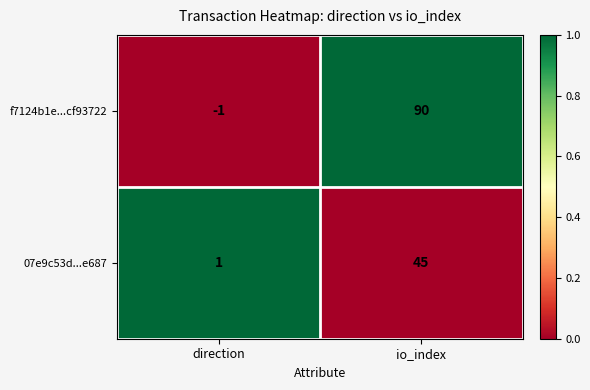

What is the difference between the f7124b1e...cf93722 values at direction and io_index?

91